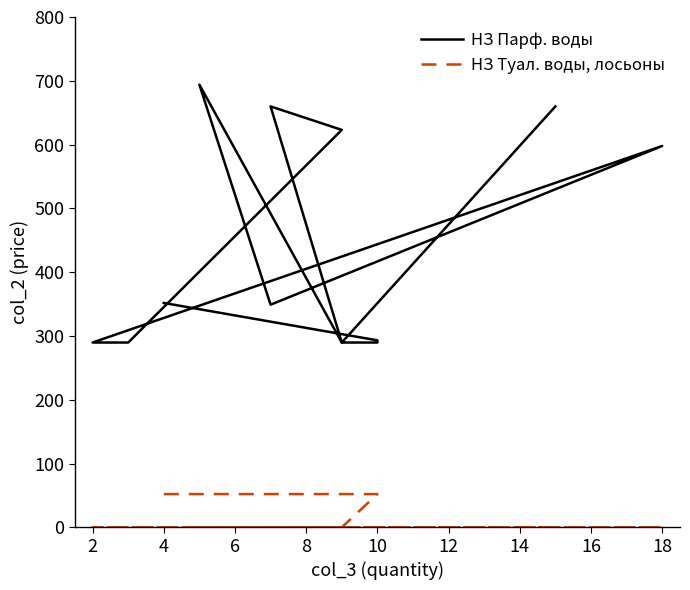

Reading right to left, what are all the values shown in this chart?

НЗ Парф. воды: 659.9	289.7	693.9	349.0	597.8	289.7	289.7	623.0	659.9	289.7	289.7	293.1	351.7
НЗ Туал. воды, лосьоны: 0.0	0.0	0.0	0.0	0.0	0.0	0.0	0.0	0.0	0.0	52.1	52.1	52.1